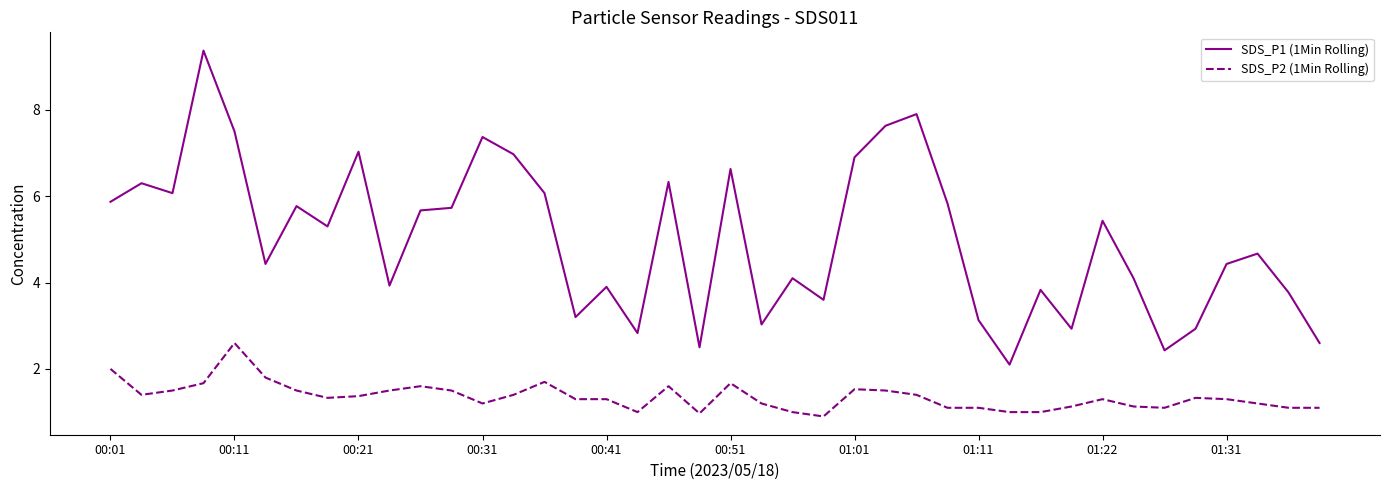

What is the highest value of the SDS_P2 (1Min Rolling) series?

2.6